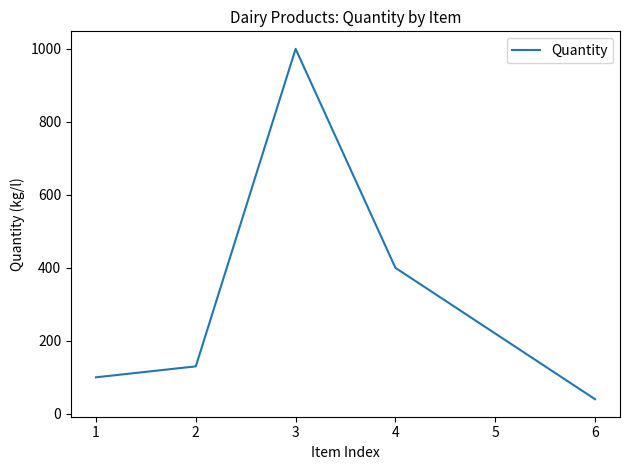

What is the sum of all values?

1890